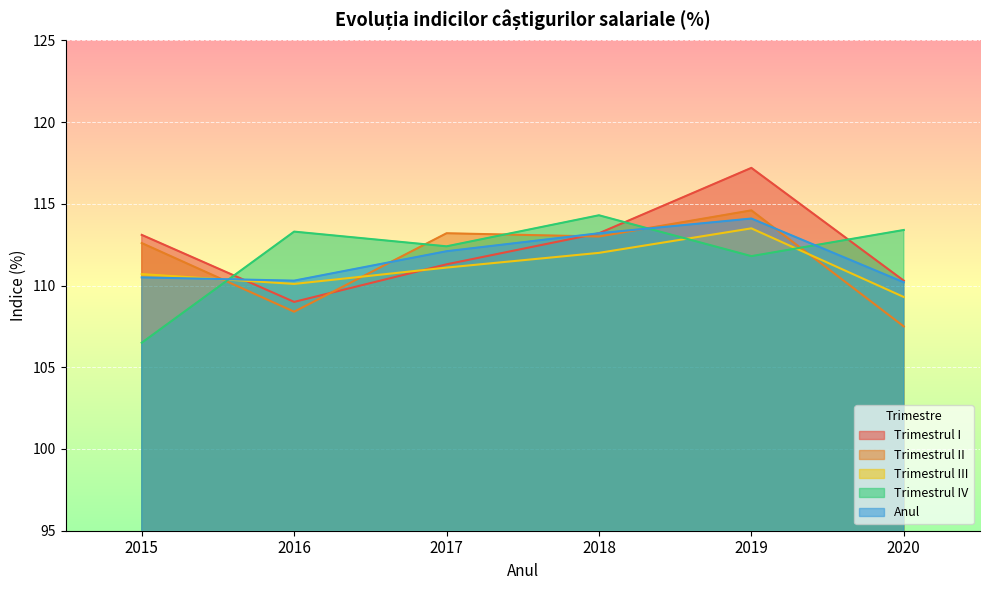

At how many categories does at least one series exceed 115?

1